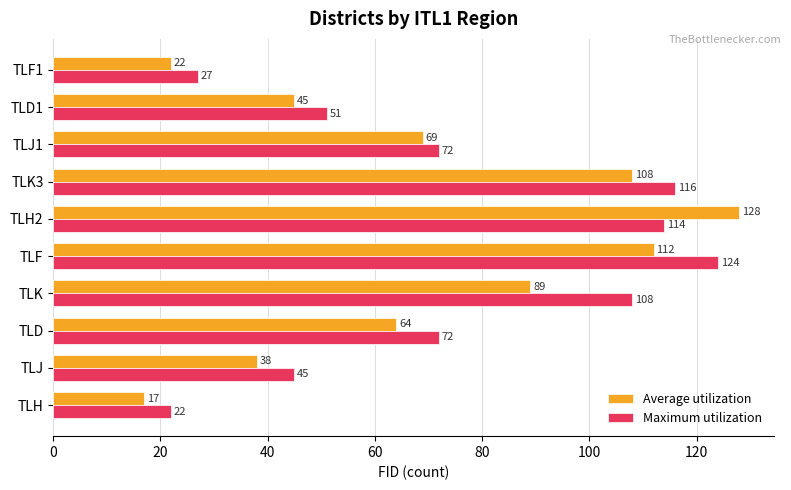

Which series has the largest range (max minus min)?

Average utilization